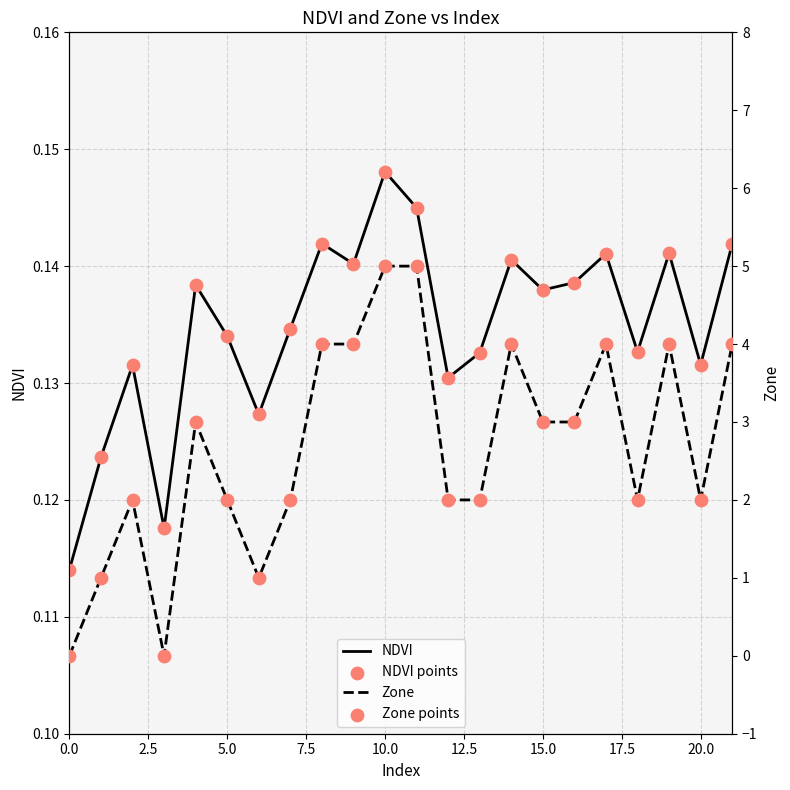

Which series has the widest spread of Y values?

Zone